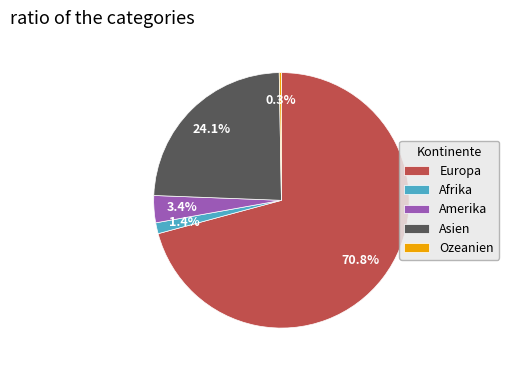

What percentage is NOT represented by Europa?

29.2%